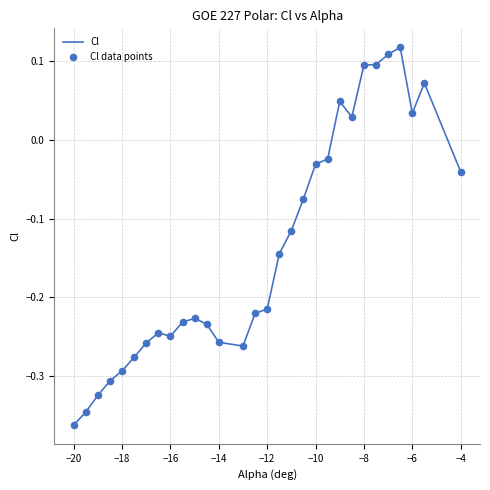

What is the difference between the maximum and minimum values?

0.5